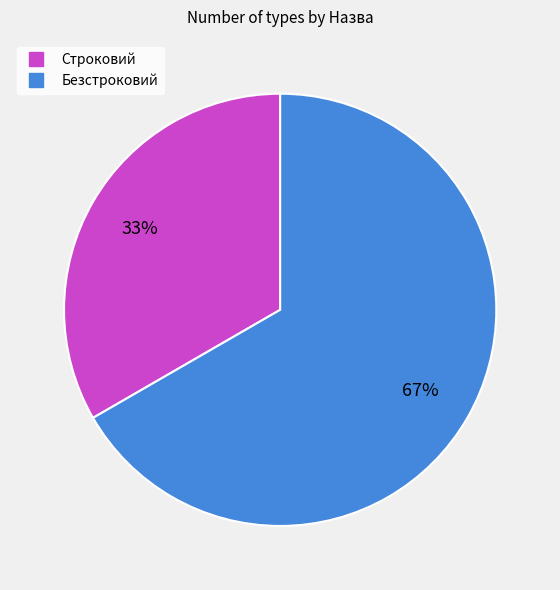

Which category accounts for the majority?

Безстроковий